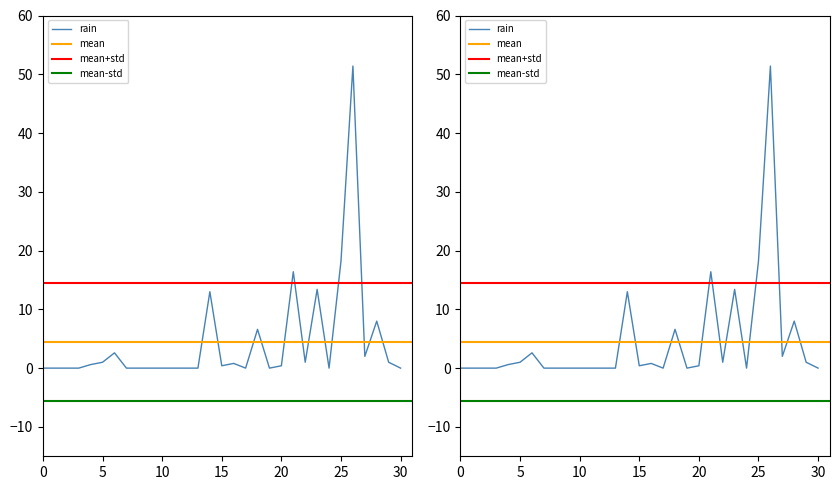

The chart shows a value of 22.9 at 2014-08-02. True or false?

False